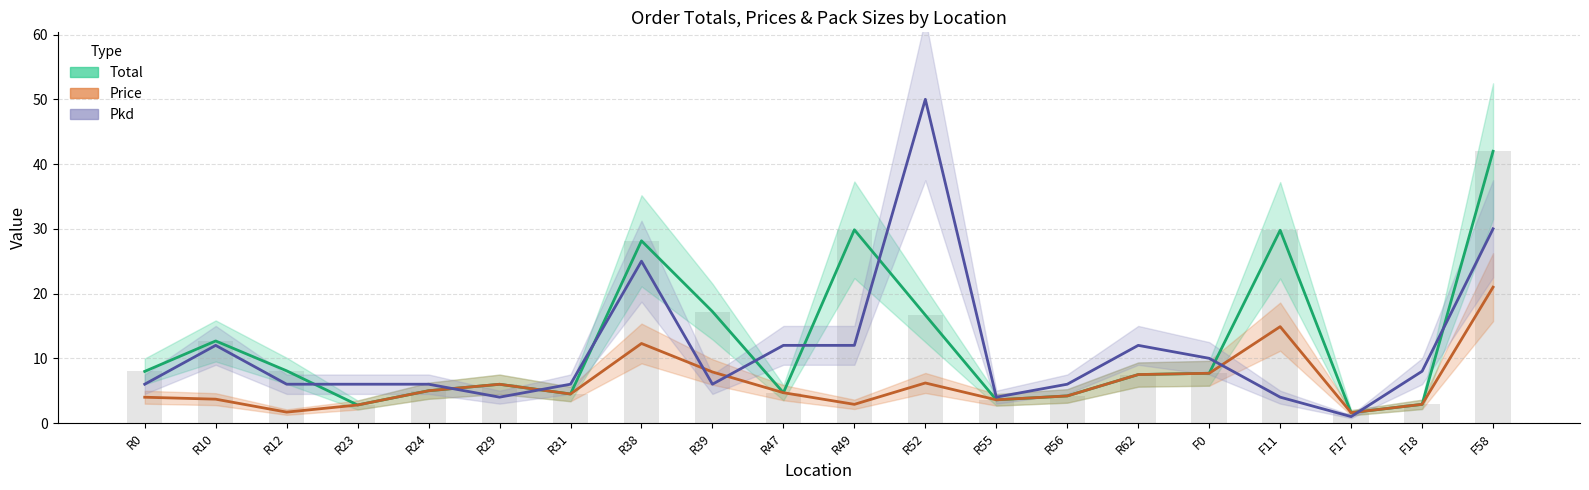

What is the sum of the Pkd values at F0 and F11?

14.0